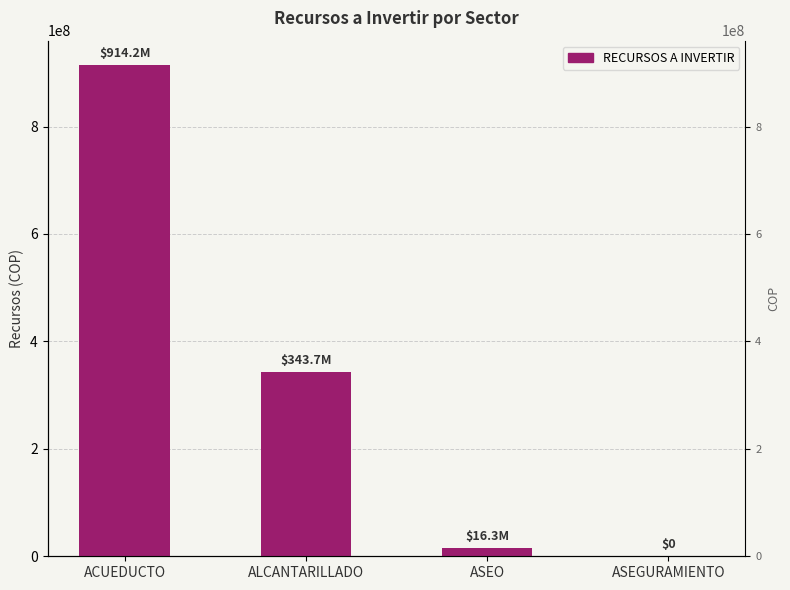

What is the difference between the second highest and second lowest values?

327355434.0